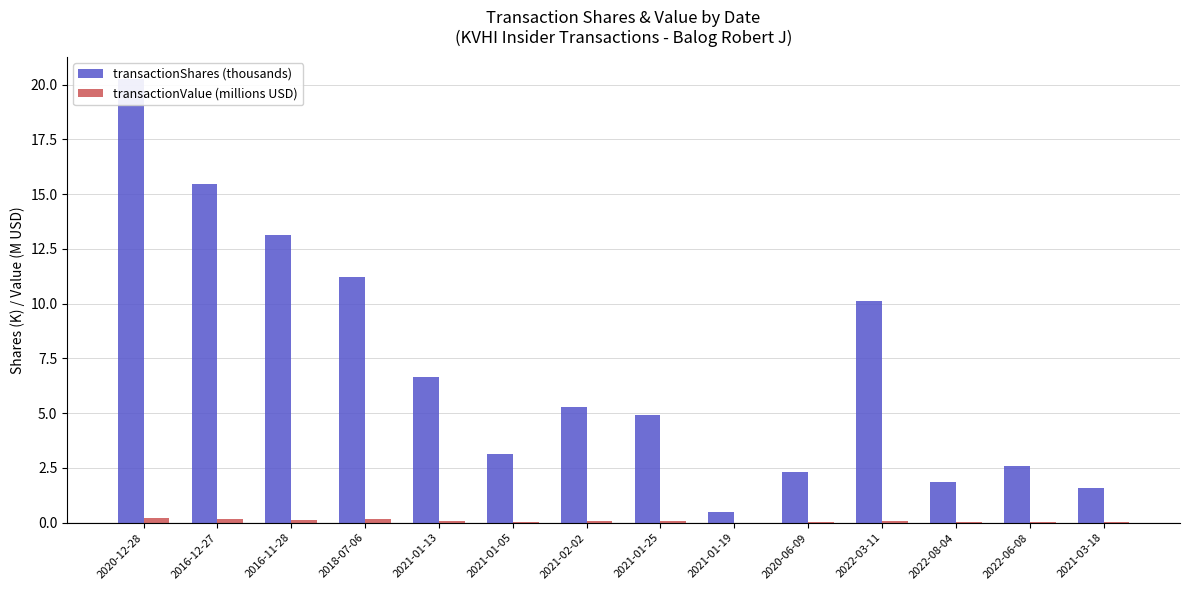

Is the value of transactionShares (thousands) at 2020-12-28 greater than the value of transactionValue (millions USD) at 2022-08-04?

Yes